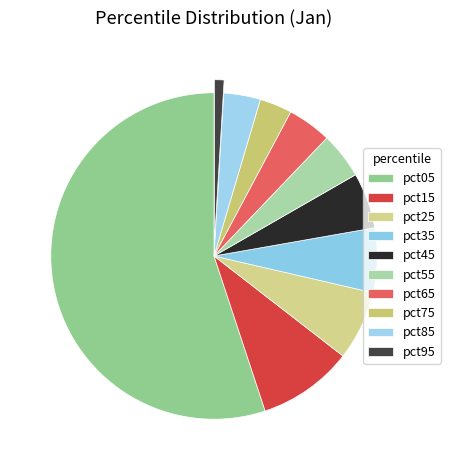

To the nearest percent, what is the combined percentage of pct05 and pct35?

61%